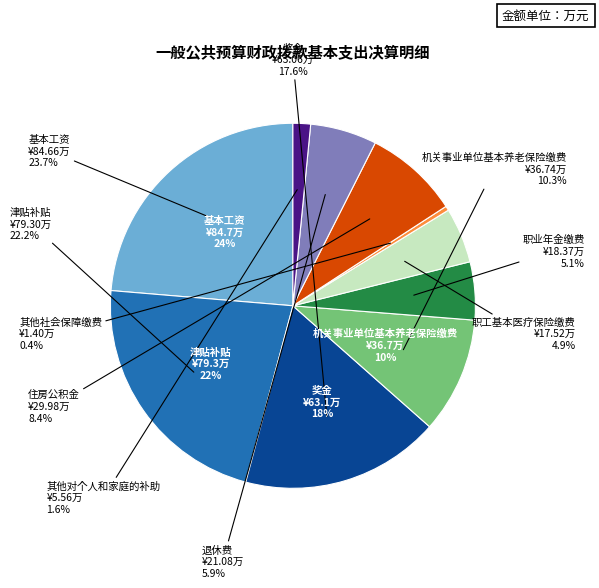

Which slice is the smallest?

其他社会保障缴费